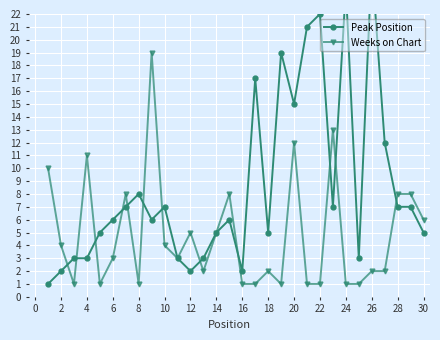

Where is the first local maximum for Weeks on Chart?

4